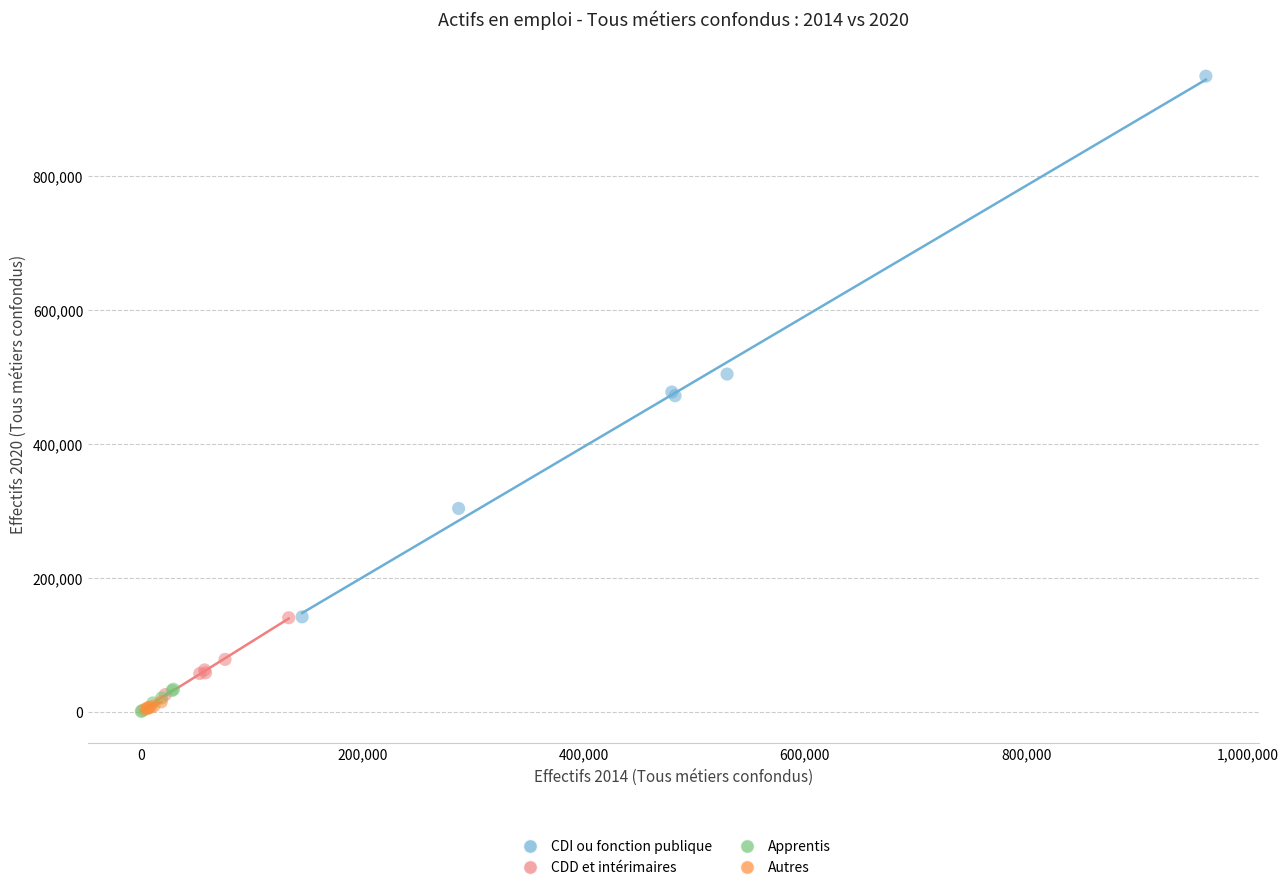

What are all the series names shown in the legend?

CDI ou fonction publique, CDD et intérimaires, Apprentis, Autres